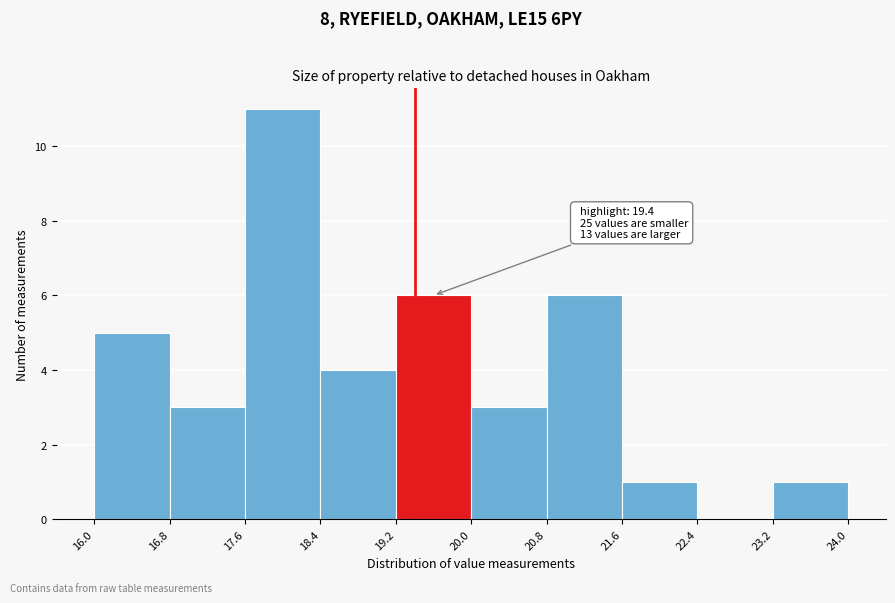

Which range on the x-axis has the tallest bar?

17.6 to 18.4